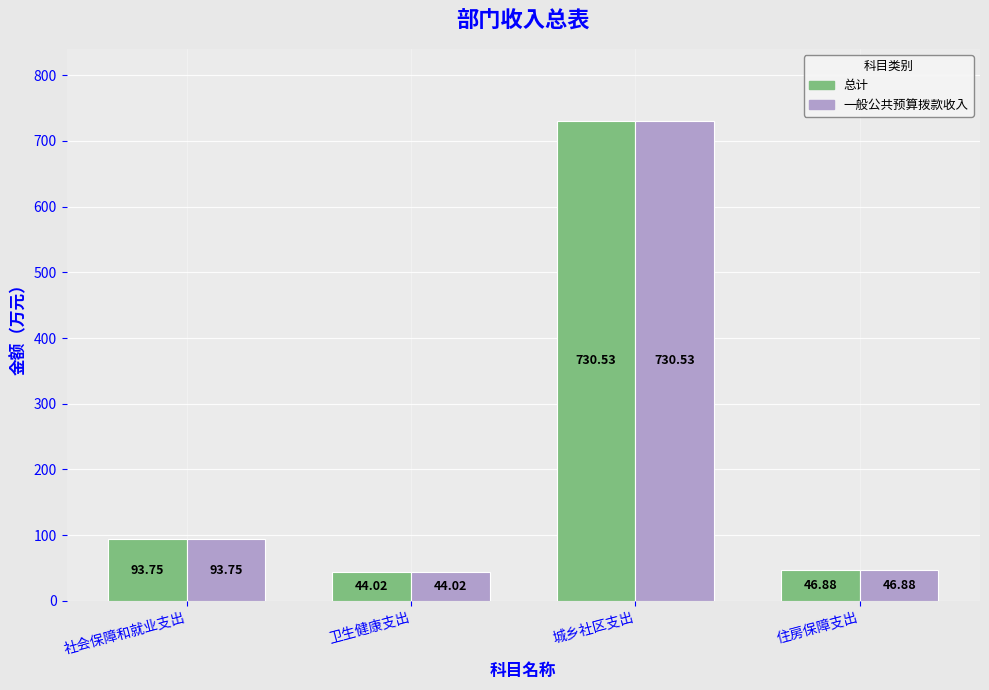

What is the label of the 3rd bar from the right?

卫生健康支出